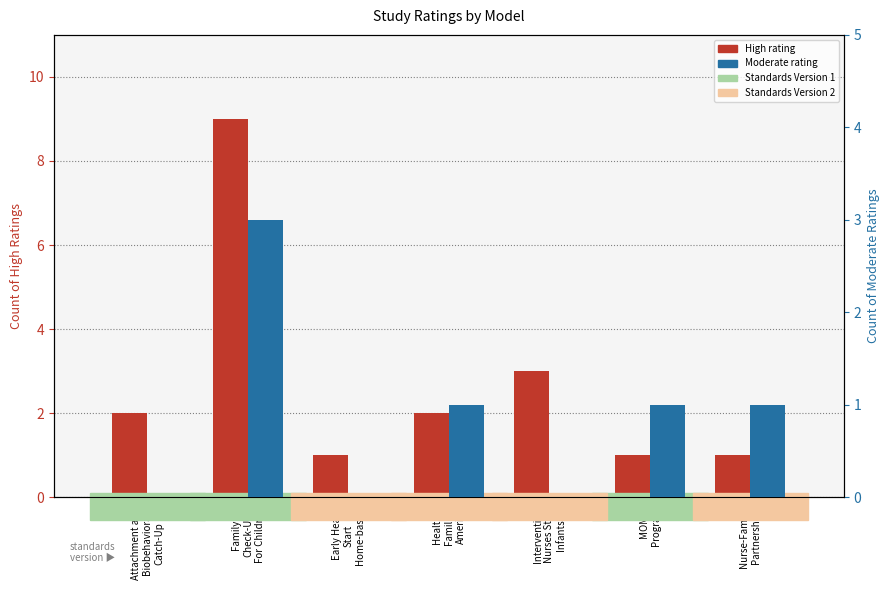

Between Healthy
Families
America and Intervention
Nurses Start
Infants, which series saw the biggest shift?

High rating